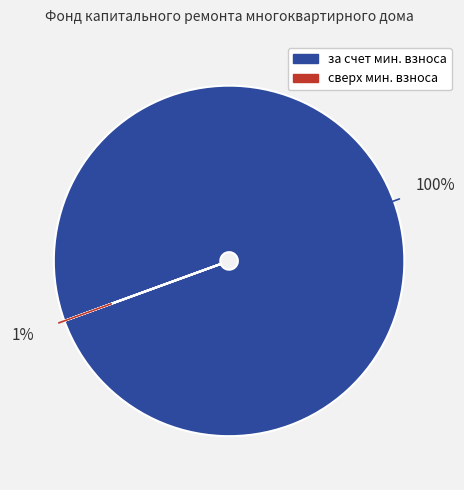

Combined, do за счет минимального взноса and сверх минимального размера взноса account for over 50%?

Yes